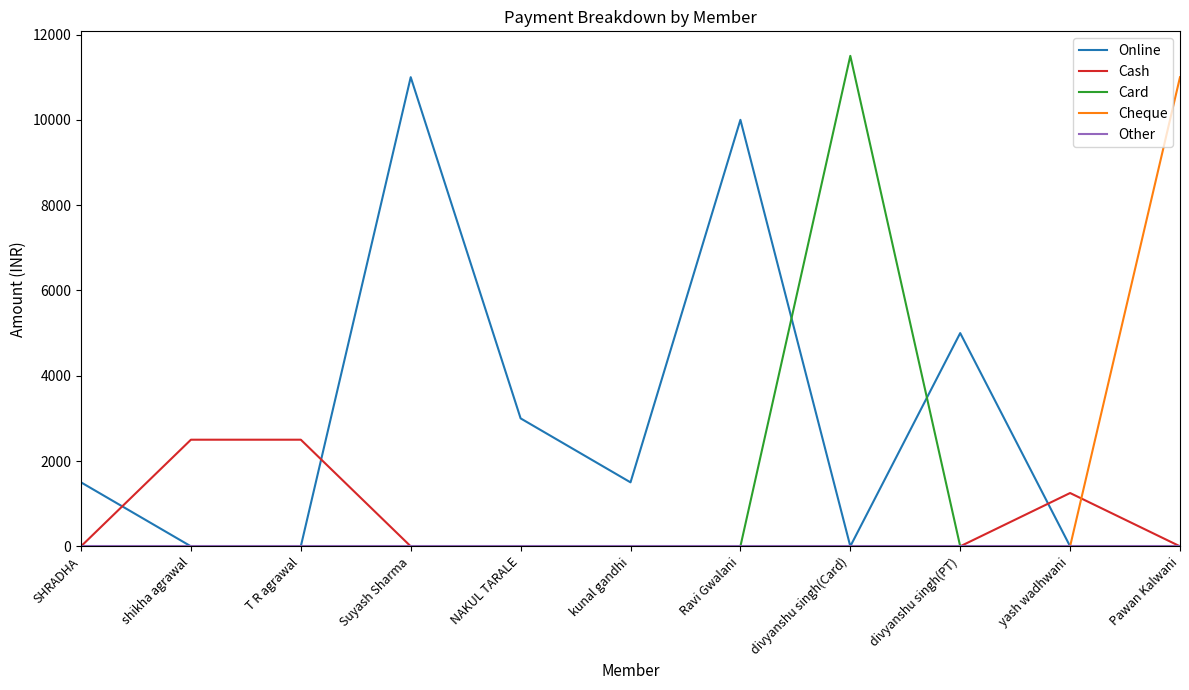

Which series has the largest total across all categories?

Online